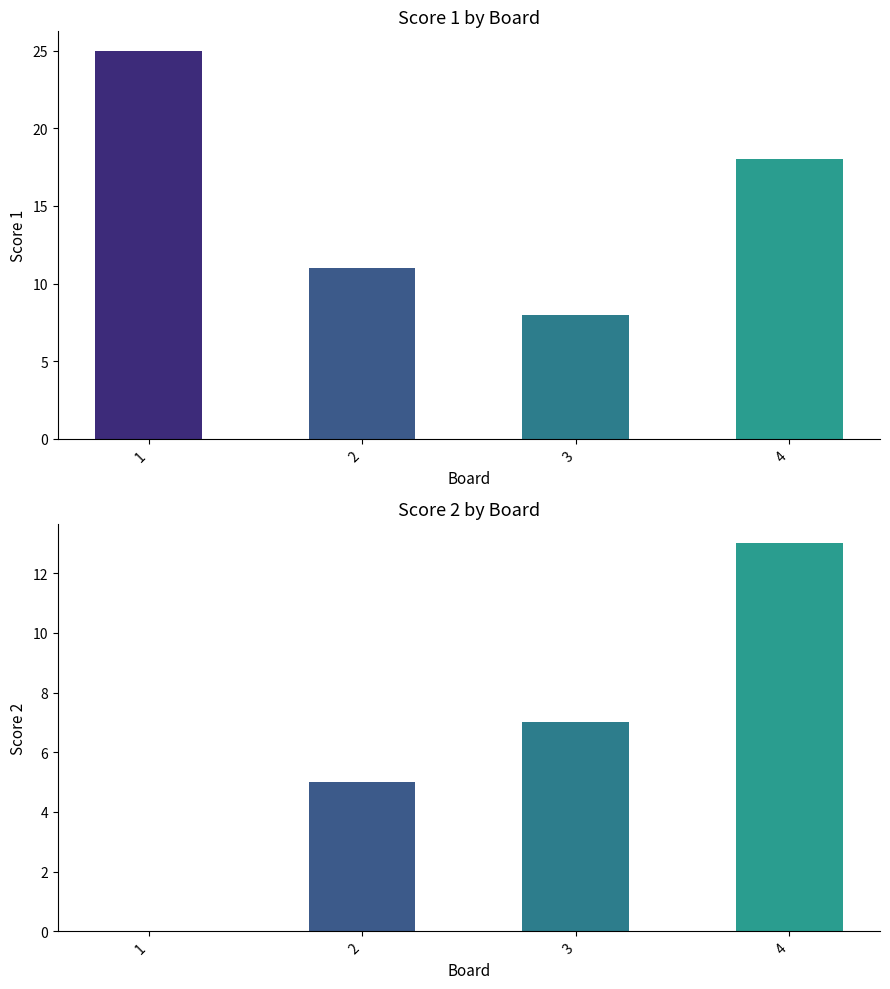

Is it true that Score 2 equals 7 at 3?

True